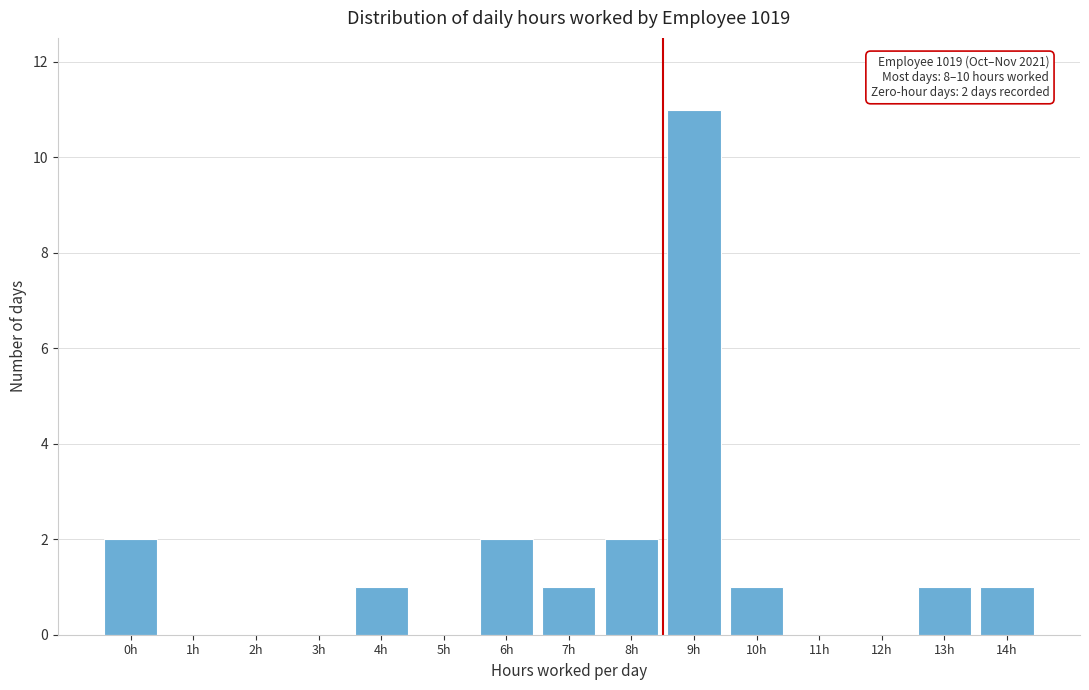

Reading left to right, what are all the values shown in this chart?

0h=2	1h=0	2h=0	3h=0	4h=1	5h=0	6h=2	7h=1	8h=2	9h=11	10h=1	11h=0	12h=0	13h=1	14h=1